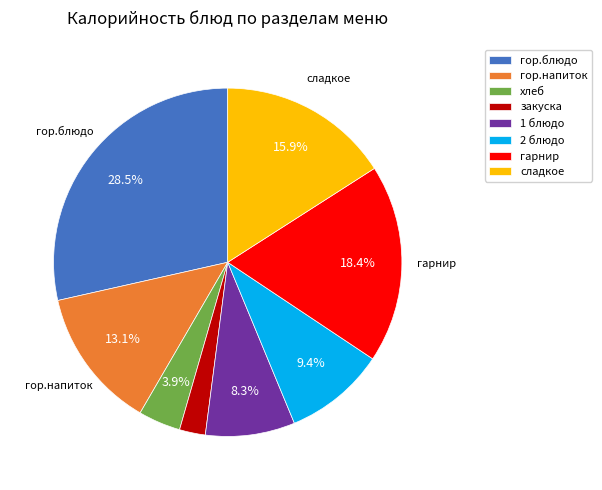

How many slices are in this pie chart?

8